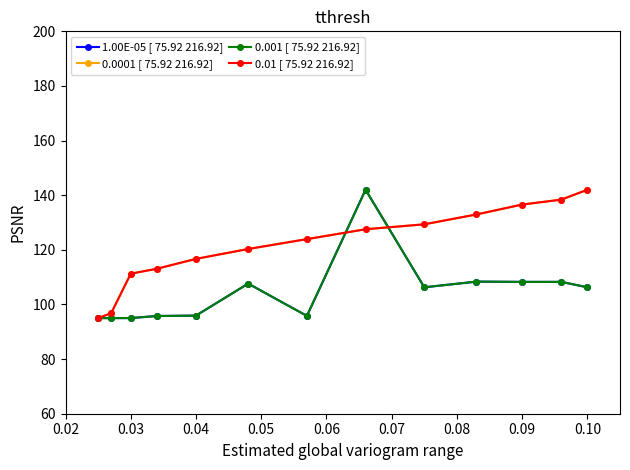

Is this an area chart (filled region under the line)?

No